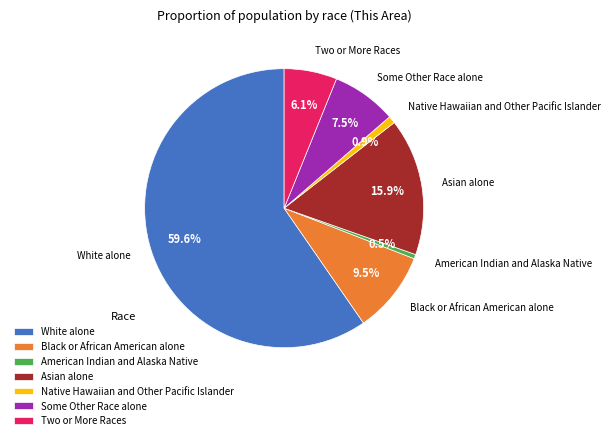

To the nearest percent, what is the difference between the largest and smallest slice percentages?

59%